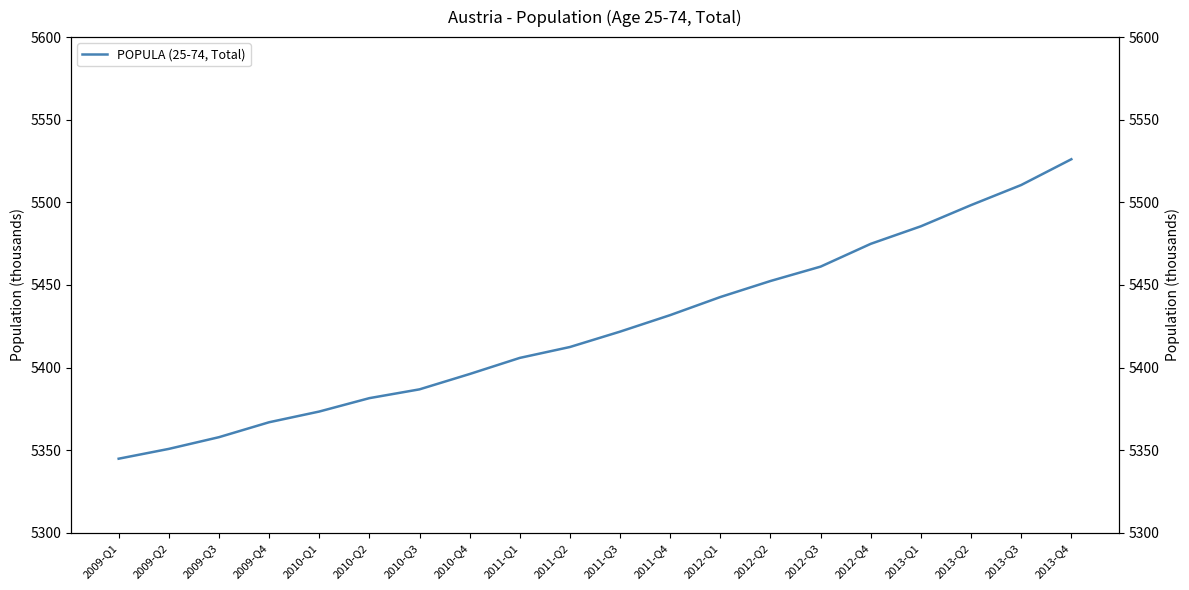

Where is the data nearest to the value 5435?

2011-Q4